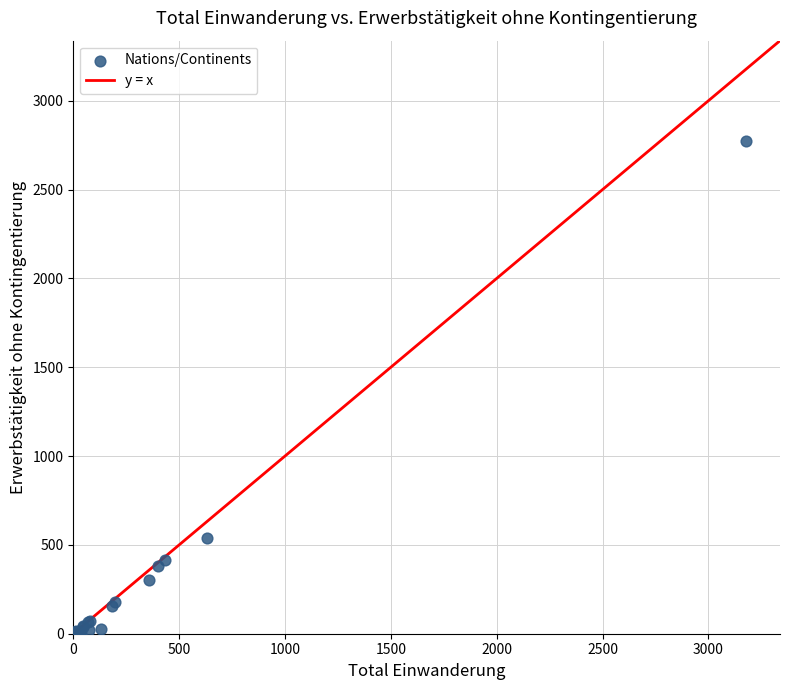

What Y value in the scatter plot is closest to 1387?

539